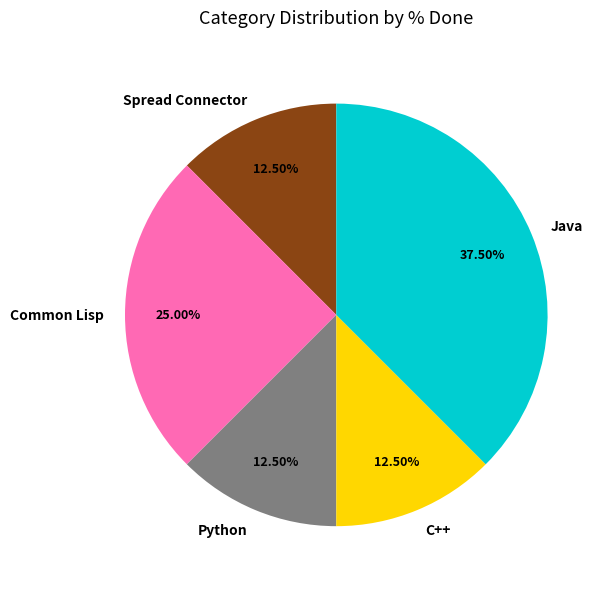

Is there any slice that represents more than half of the pie?

No